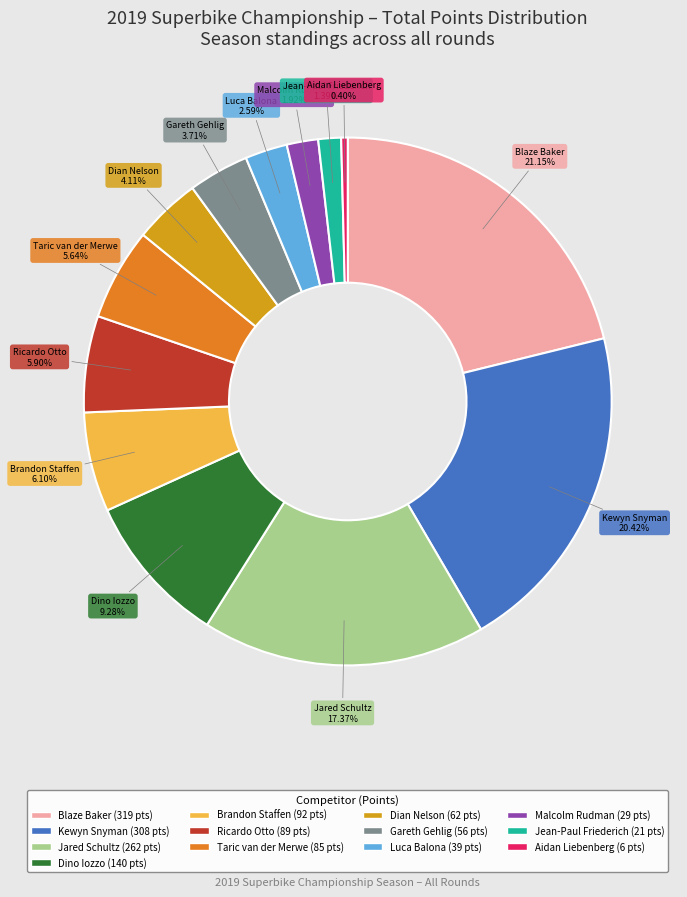

Does Malcolm Rudman account for over 50% of the chart?

No